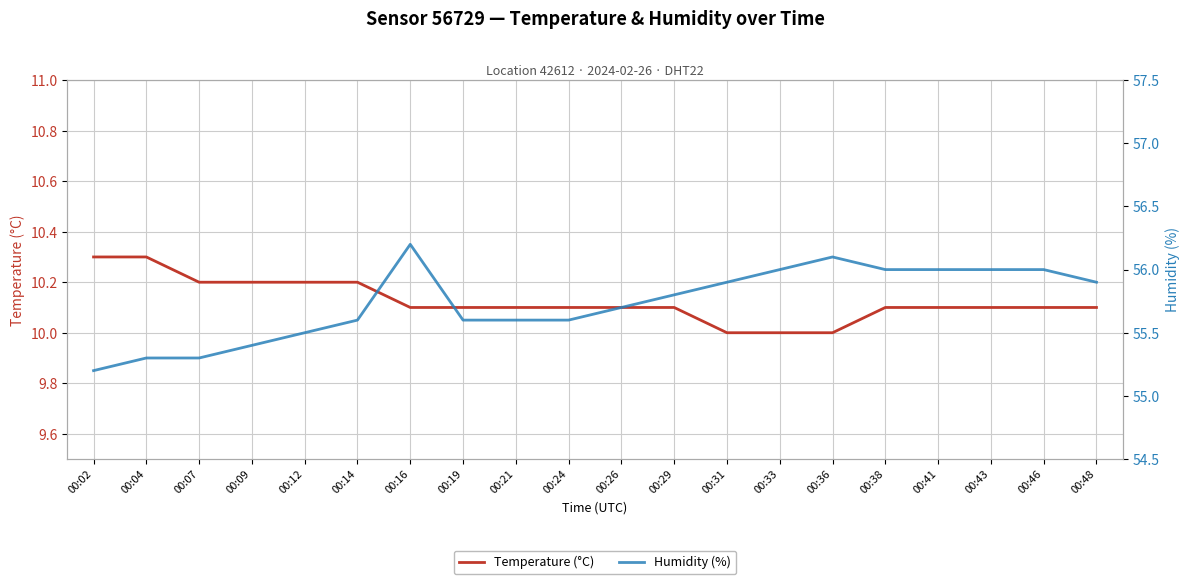

At which category does the chart reach its peak across all series?

00:16